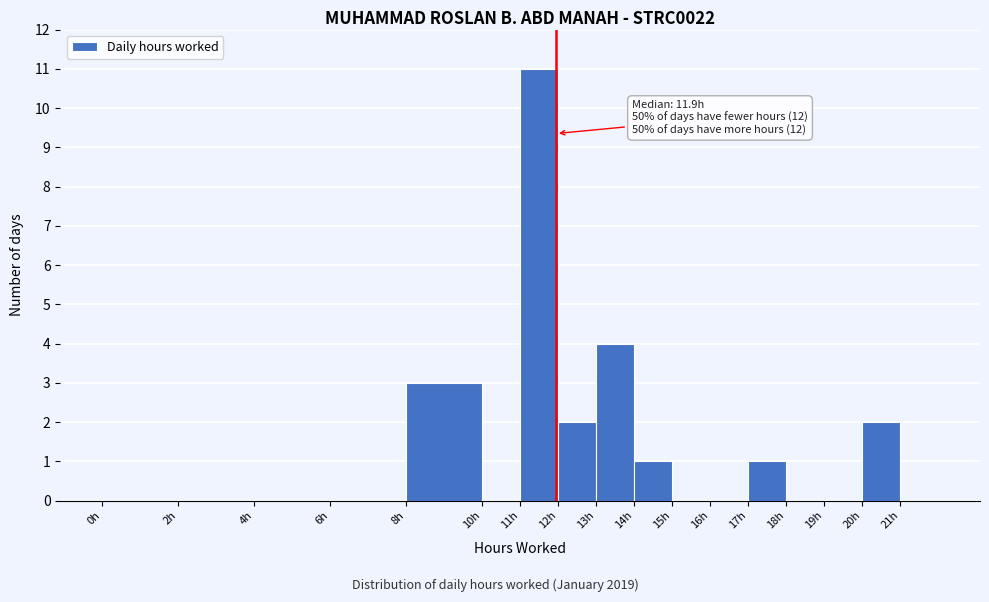

Which range on the x-axis has the tallest bar?

11 to 12